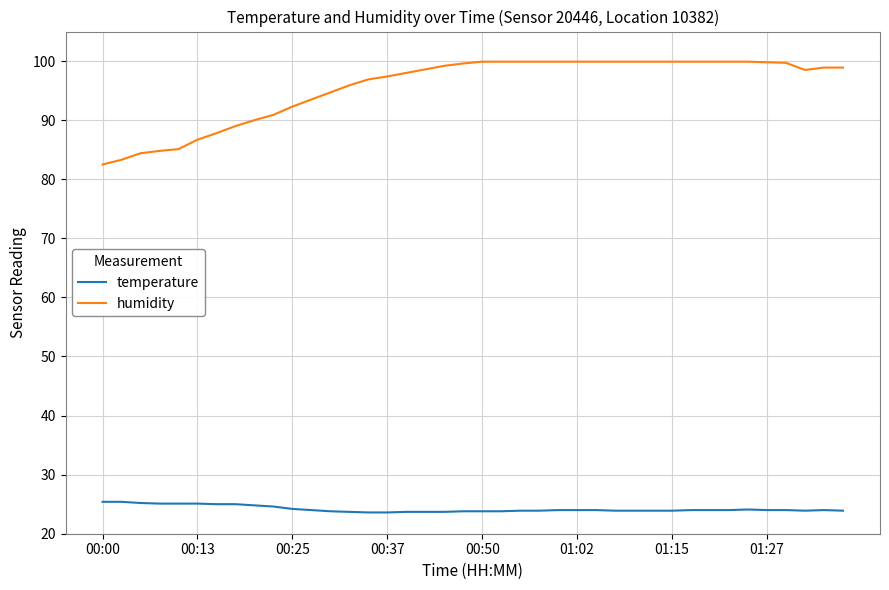

True or false: temperature and humidity cross at least once.

False